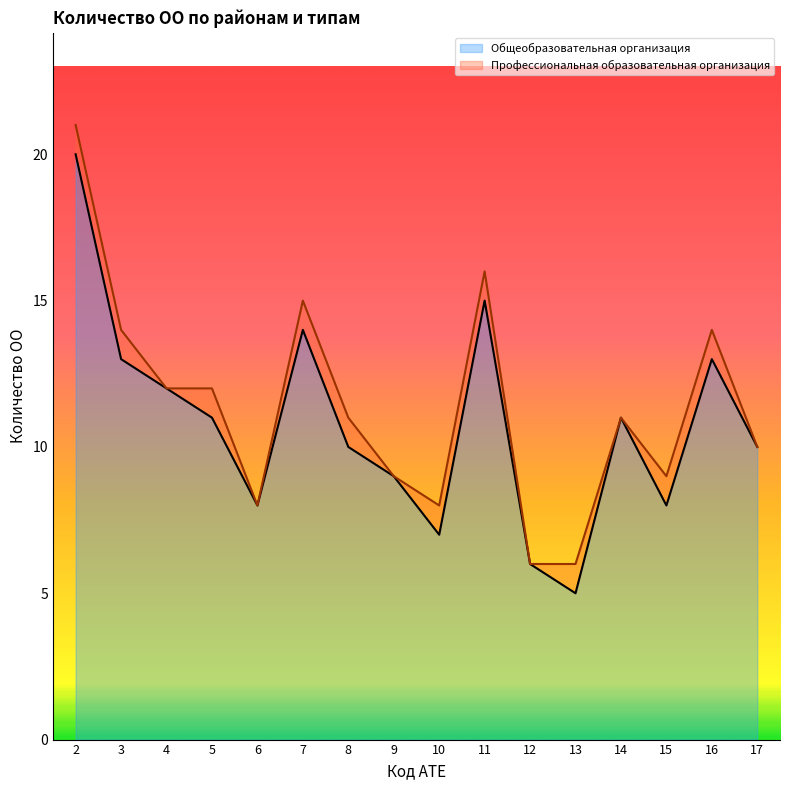

Where does the data first go above 11?

2